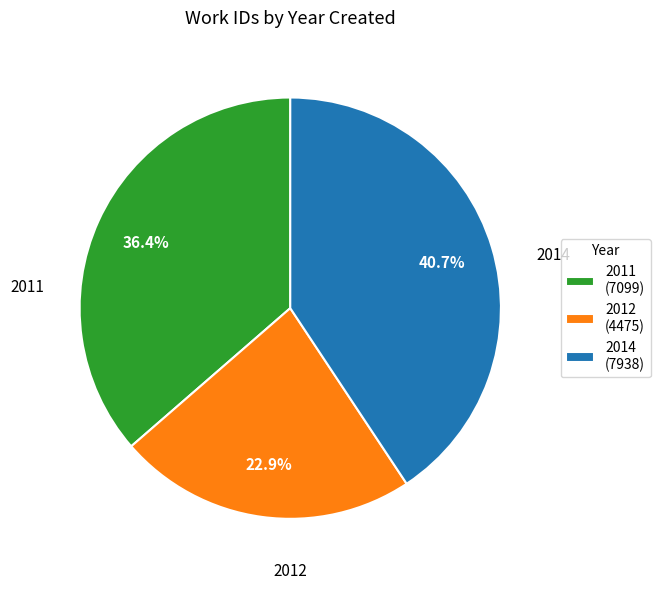

What portion of the pie excludes 2012?

77.1%